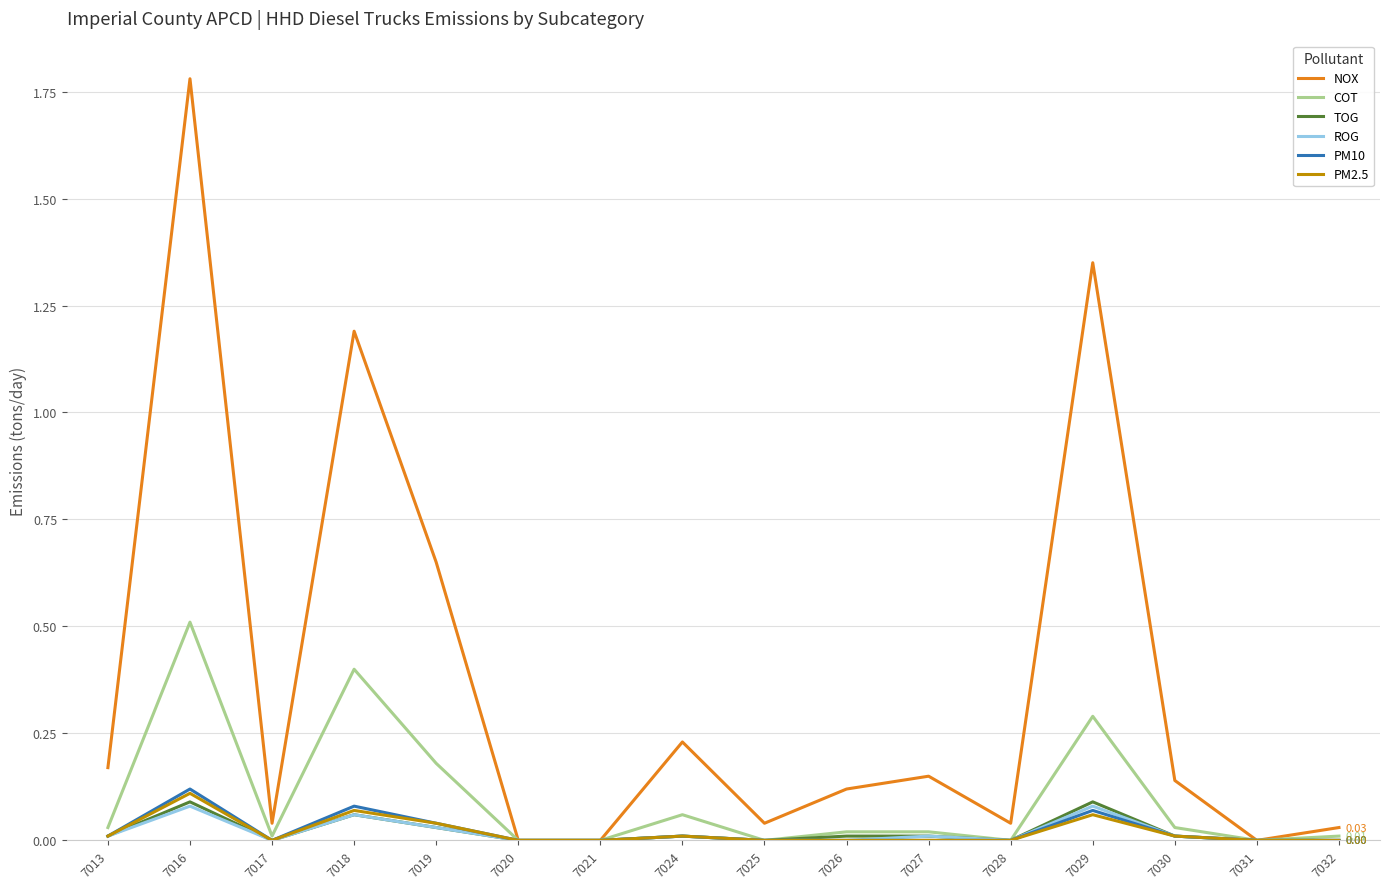

Which series has the largest range (max minus min)?

NOX